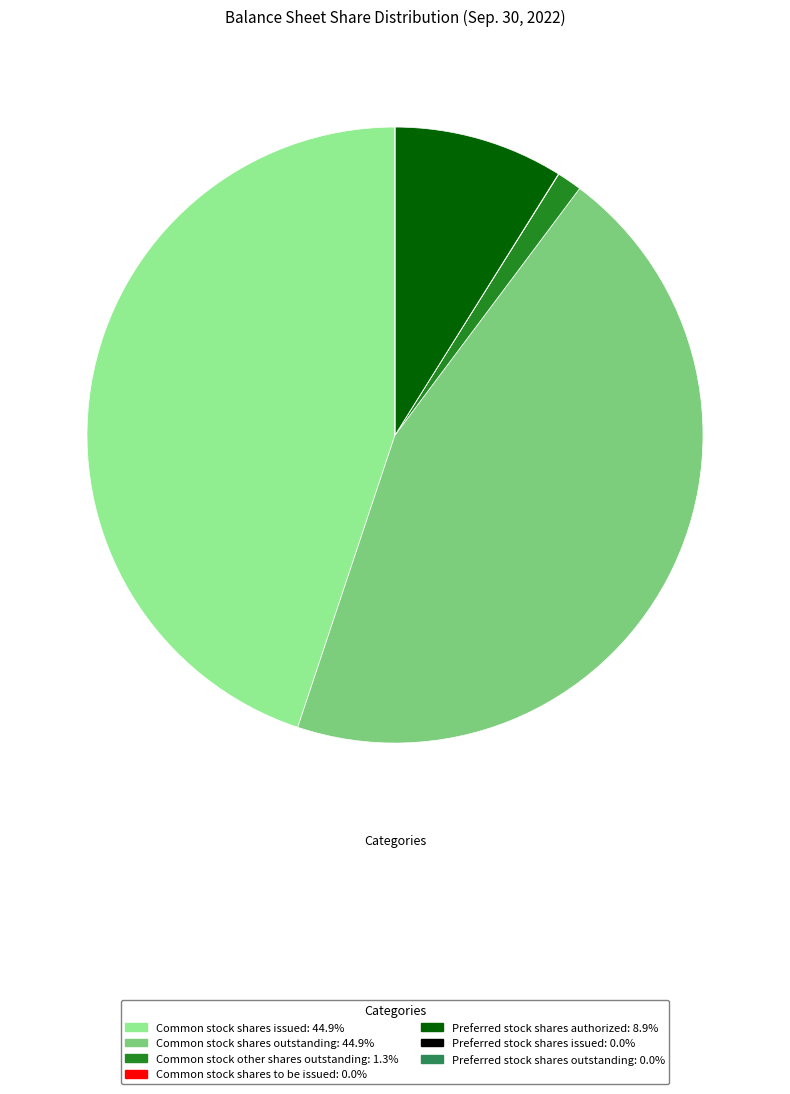

What is the ratio of the value at Preferred stock shares authorized to the value at Common stock shares outstanding?

0.2